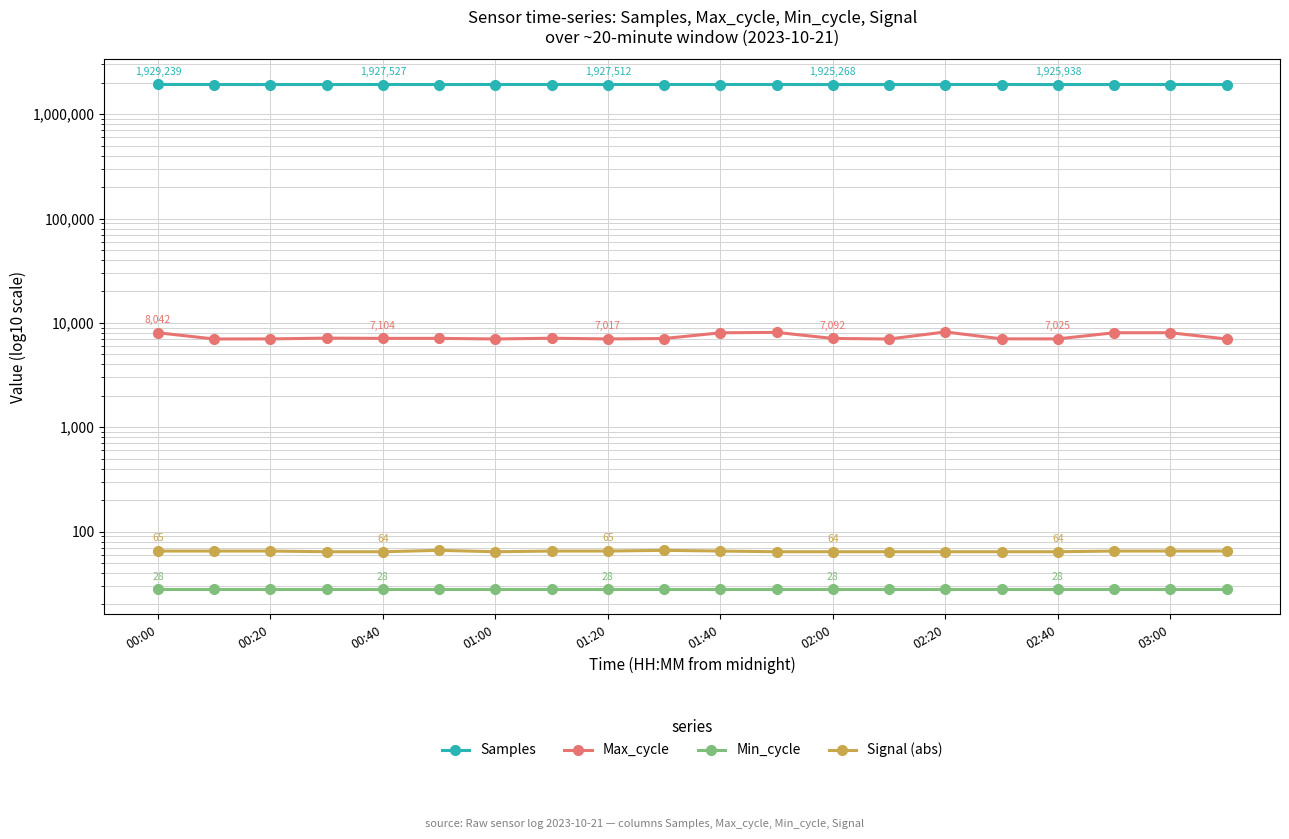

Which series has the largest total across all categories?

Samples